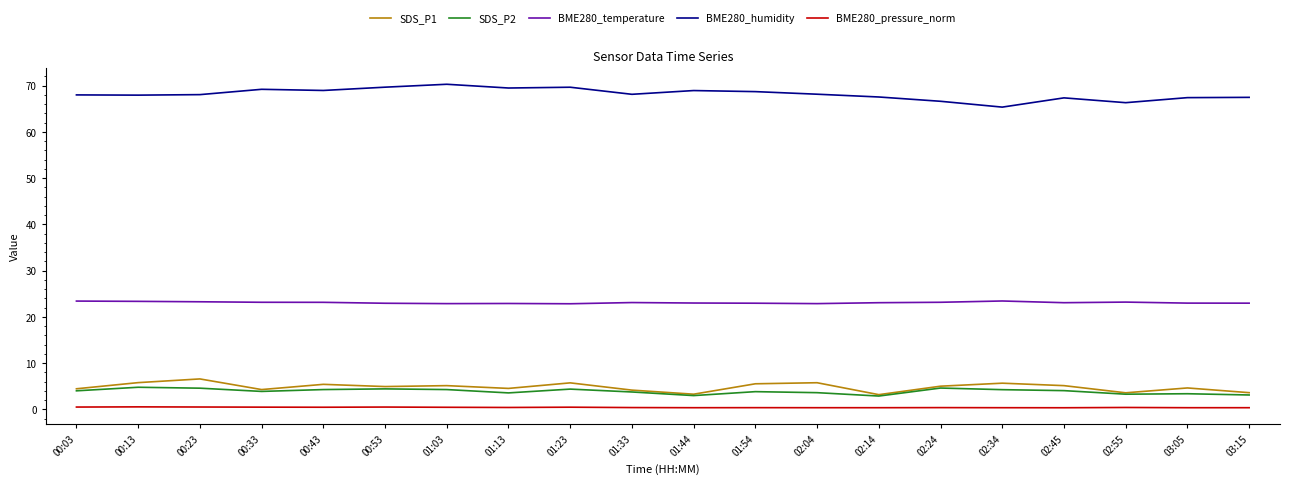

Which category has the highest value in the BME280_humidity series?

01:03